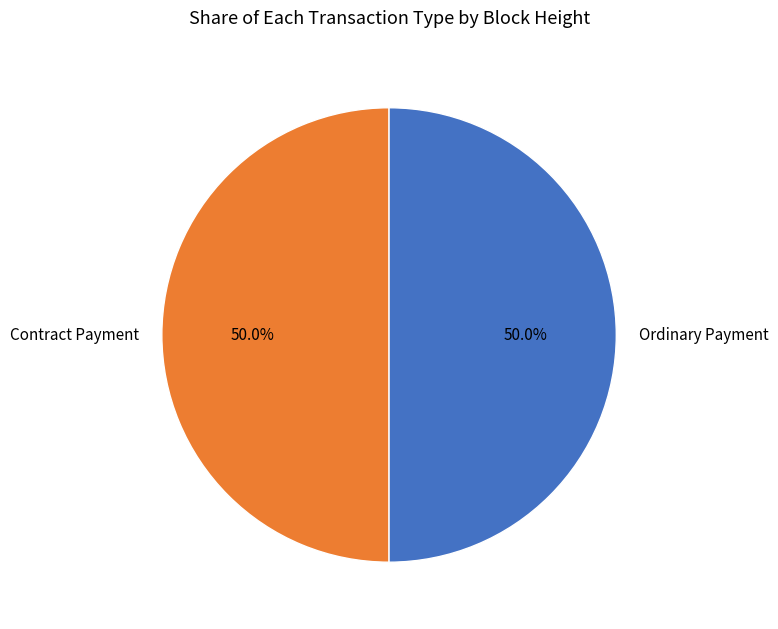

How many segments does this pie chart have?

2